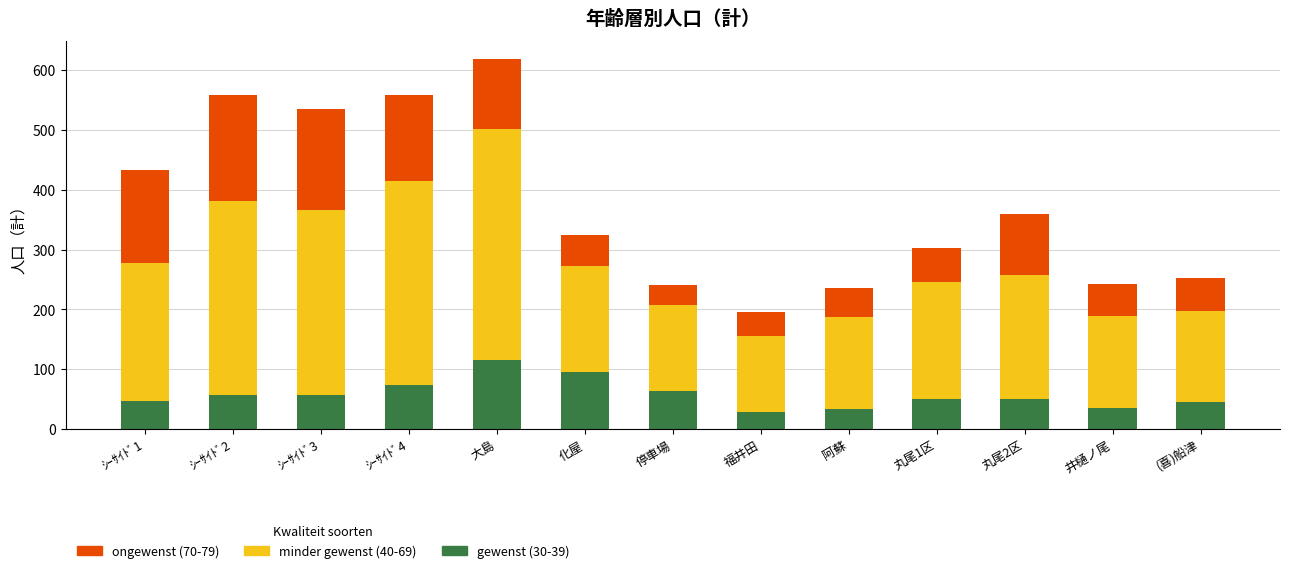

At which category is the sum across all series the highest?

大島